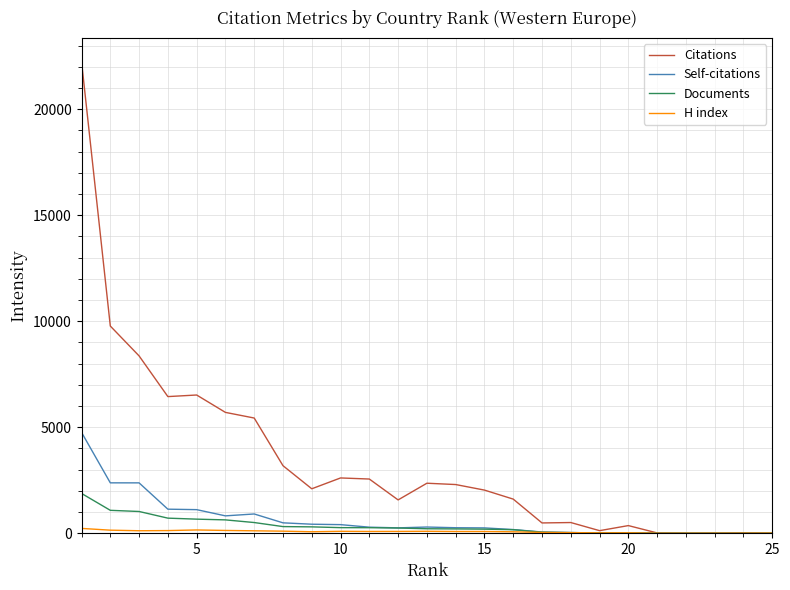

Which series has the widest spread of values?

Citations